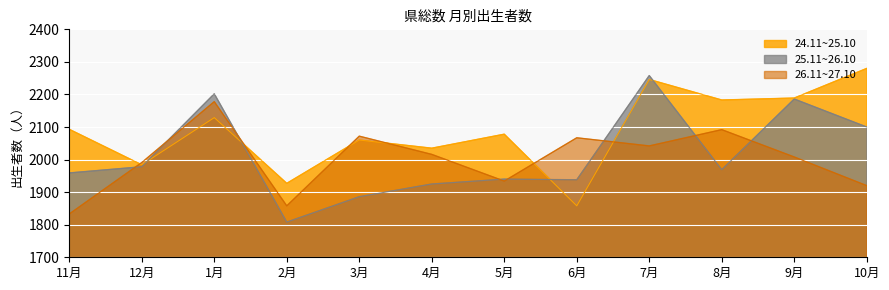

True or false: 26.11~27.10 and 25.11~26.10 cross at least once.

True